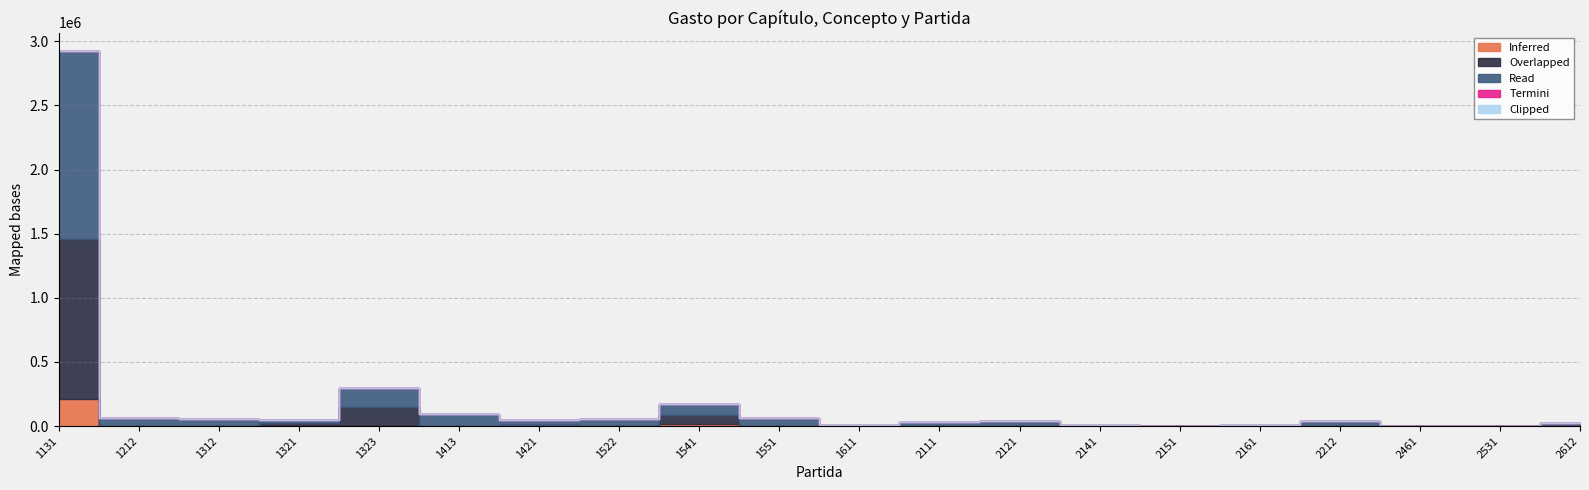

True or false: Read has a value of 96553.6 at 1212.

False